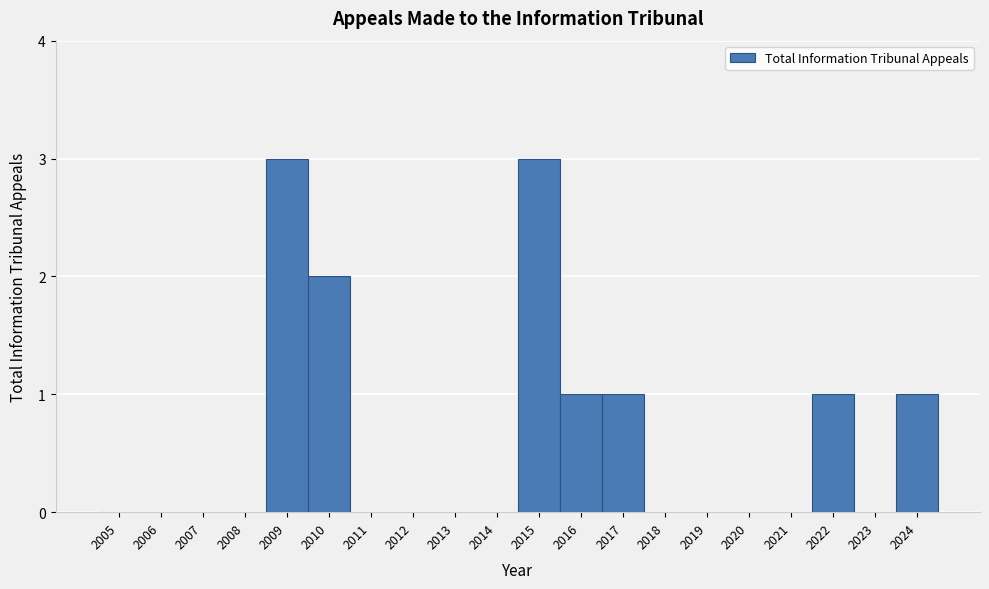

Reading left to right, transcribe this chart: for each bar, give the range it covers on the x-axis and its height. The values are not printed on the chart, so give them approximately, as read against the axis.

2004.5 to 2005.5: 0
2005.5 to 2006.5: 0
2006.5 to 2007.5: 0
2007.5 to 2008.5: 0
2008.5 to 2009.5: 3
2009.5 to 2010.5: 2
2010.5 to 2011.5: 0
2011.5 to 2012.5: 0
2012.5 to 2013.5: 0
2013.5 to 2014.5: 0
2014.5 to 2015.5: 3
2015.5 to 2016.5: 1
2016.5 to 2017.5: 1
2017.5 to 2018.5: 0
2018.5 to 2019.5: 0
2019.5 to 2020.5: 0
2020.5 to 2021.5: 0
2021.5 to 2022.5: 1
2022.5 to 2023.5: 0
2023.5 to 2024.5: 1